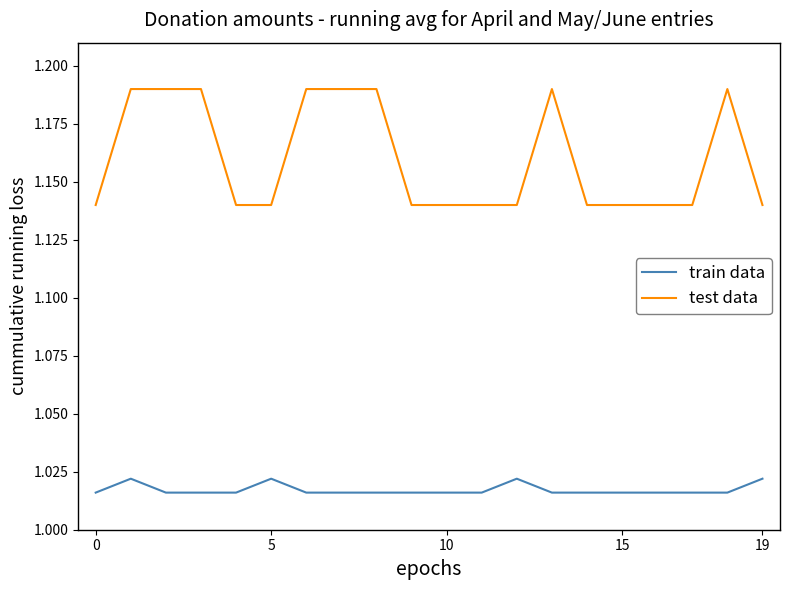

List the series in order of their overall mean, lowest first.

train data, test data